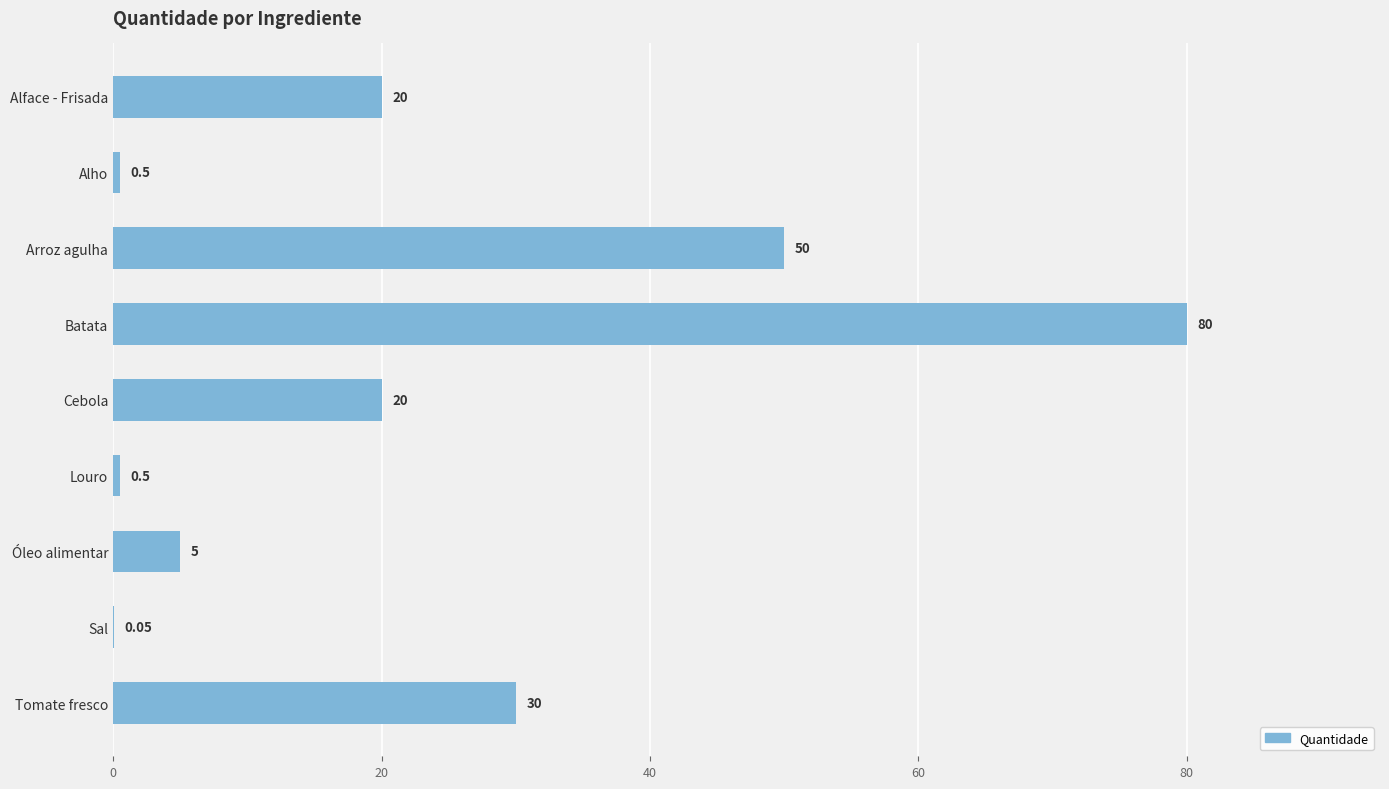

What is the sum of the values at Alface - Frisada and Tomate fresco?

50.0